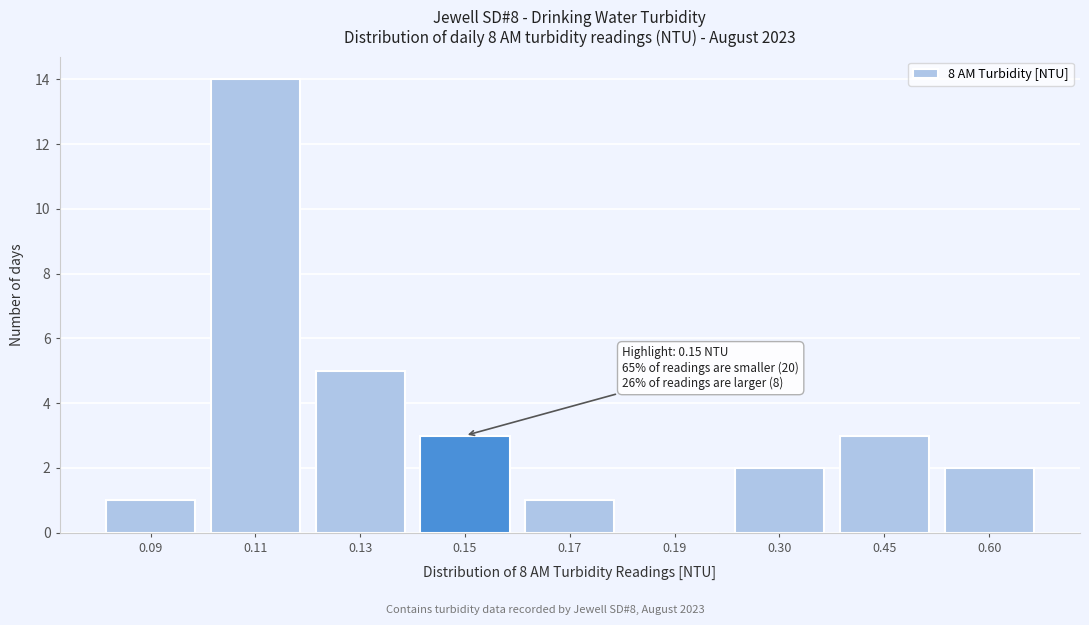

Reading left to right, what are all the values shown in this chart?

0.09=1	0.11=14	0.13=5	0.15=3	0.17=1	0.19=0	0.30=2	0.45=3	0.60=2